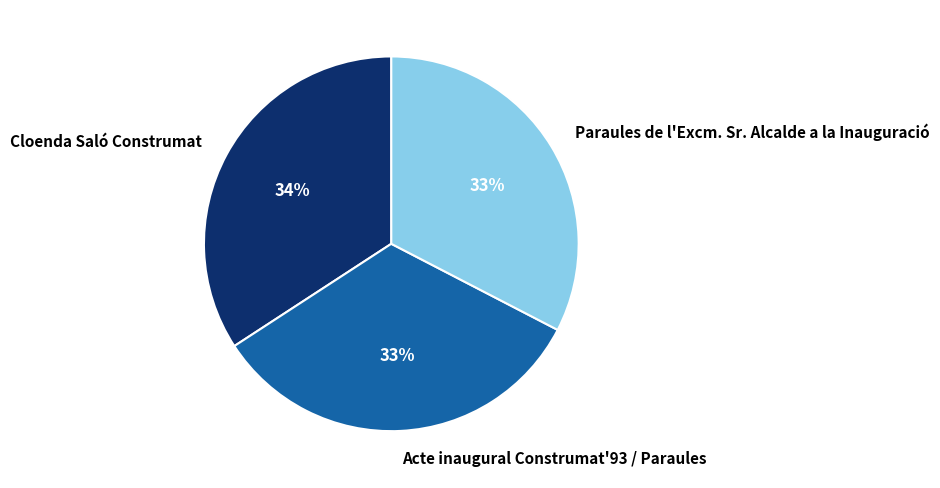

To the nearest percent, what is the average slice percentage?

33%